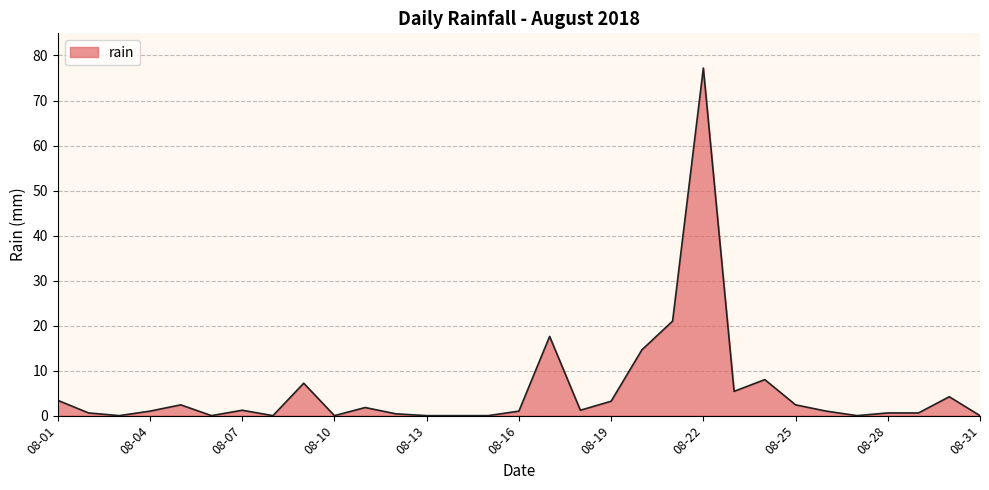

What is the greatest value displayed?

77.2